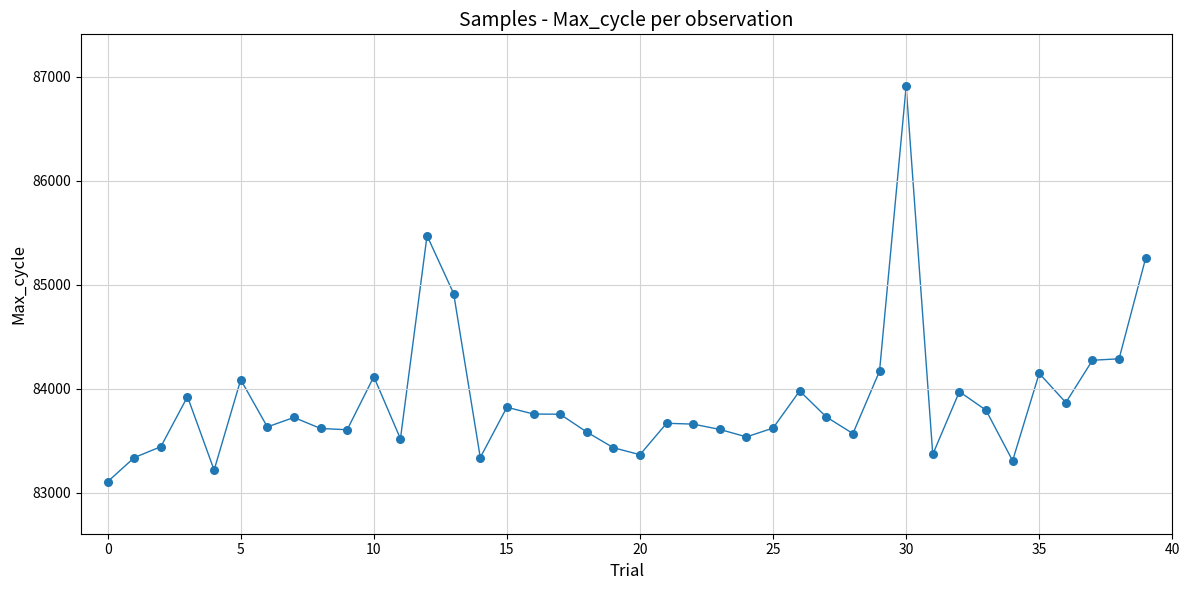

What Y value in the scatter plot is closest to 85006?

84914